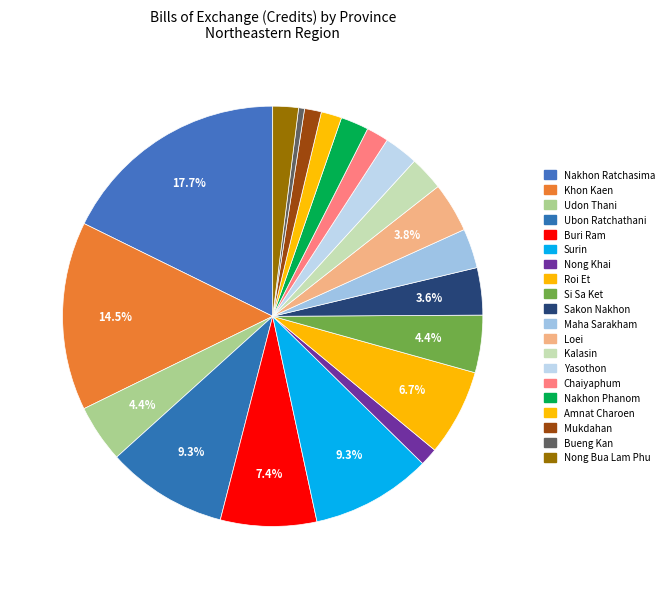

How many segments does this pie chart have?

20